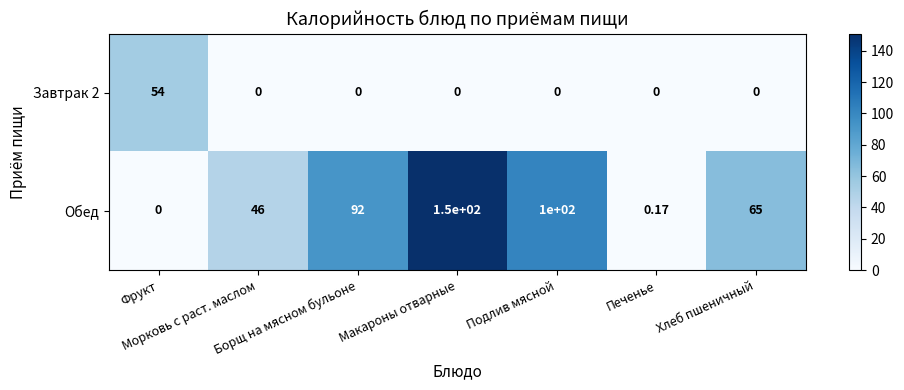

Which series has the largest range (max minus min)?

Обед